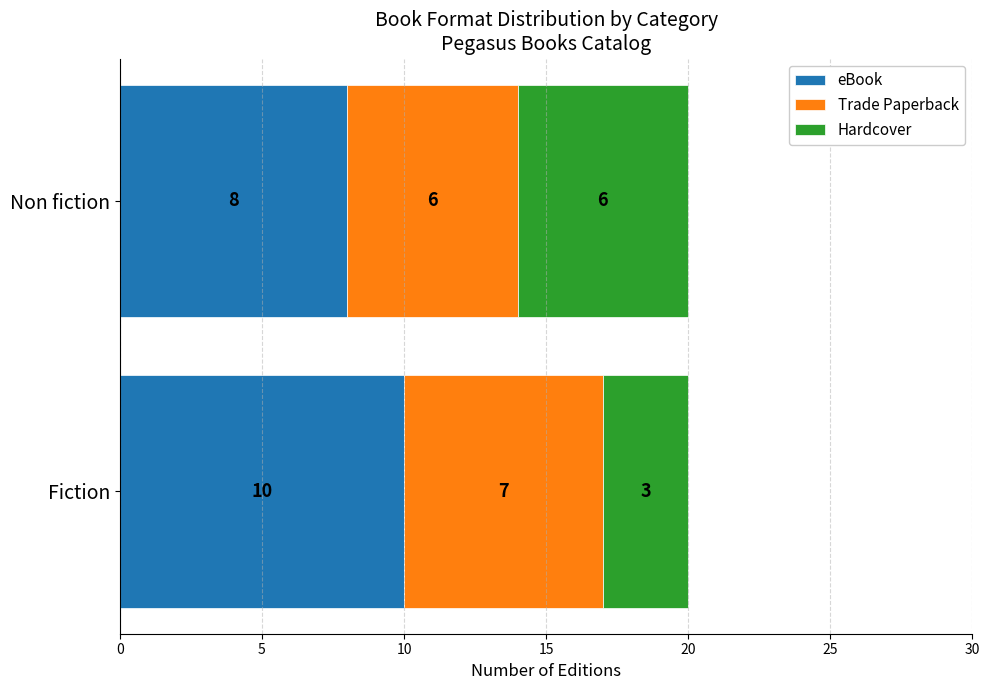

Read the eBook value at Fiction.

10